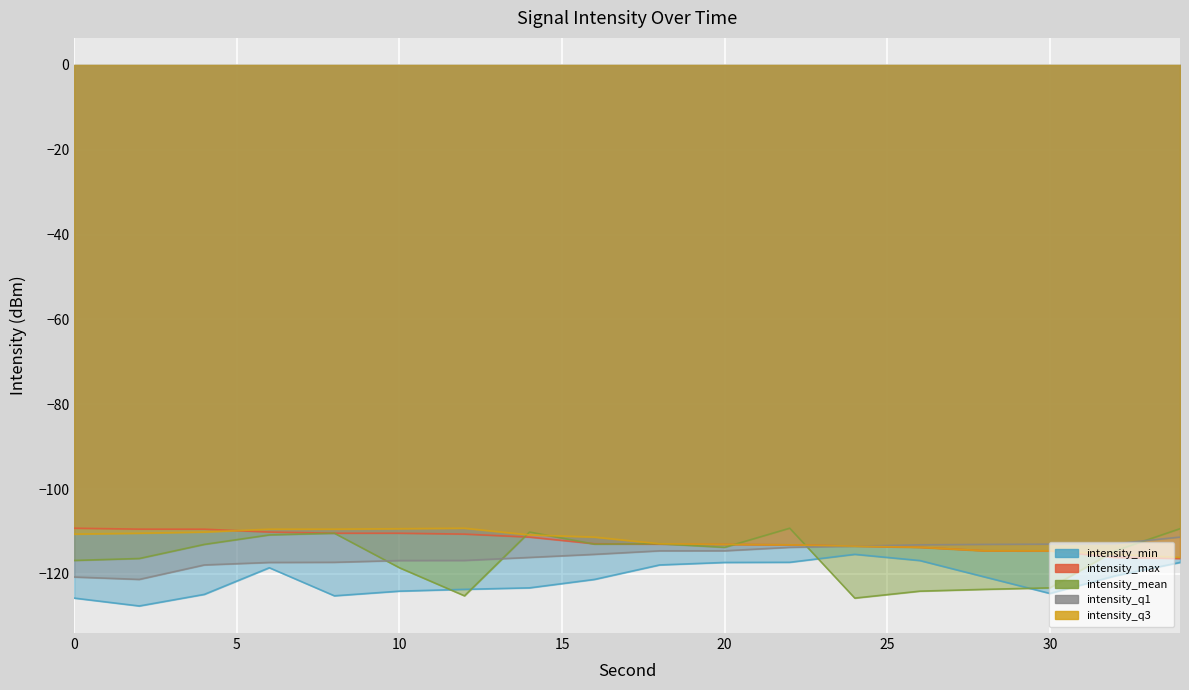

Does the chart display data point markers on the line(s)?

No